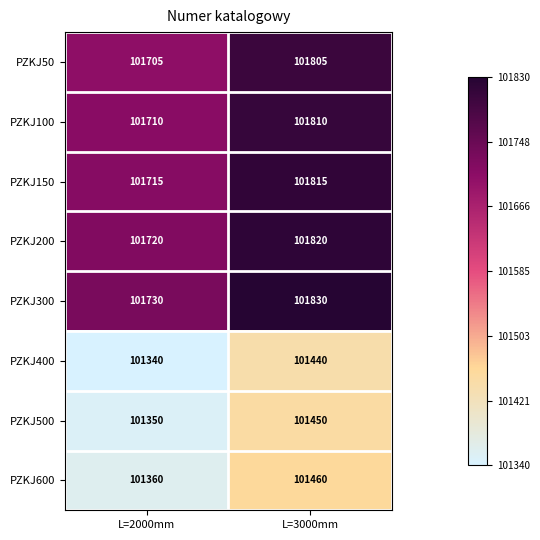

How many categories are shown in the chart?

2